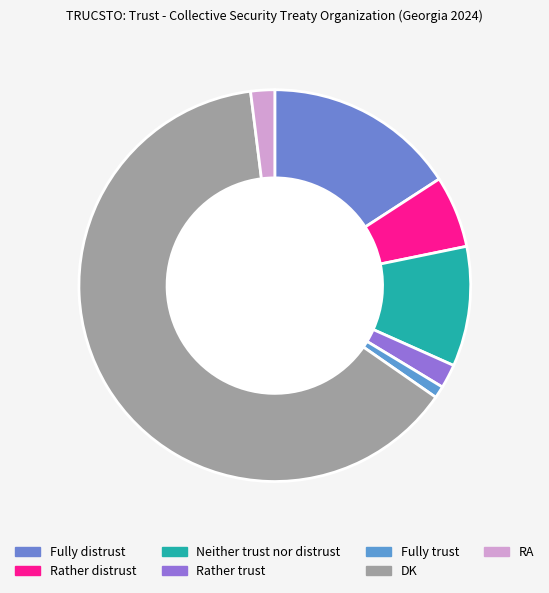

How many slices are in this pie chart?

7